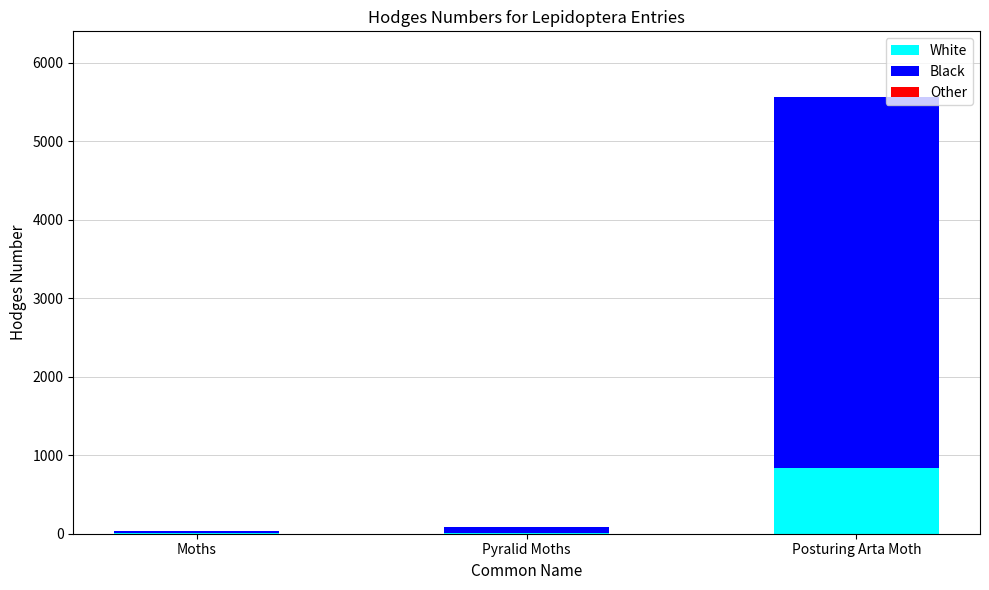

Is it true that White equals 834.9 at Posturing Arta Moth?

True